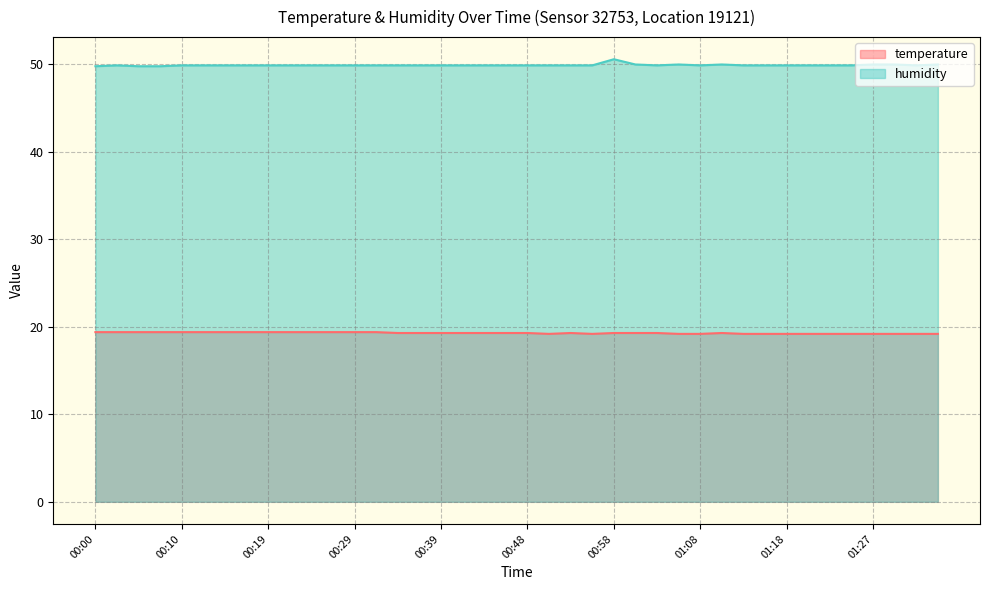

How many lines are shown in the chart?

2